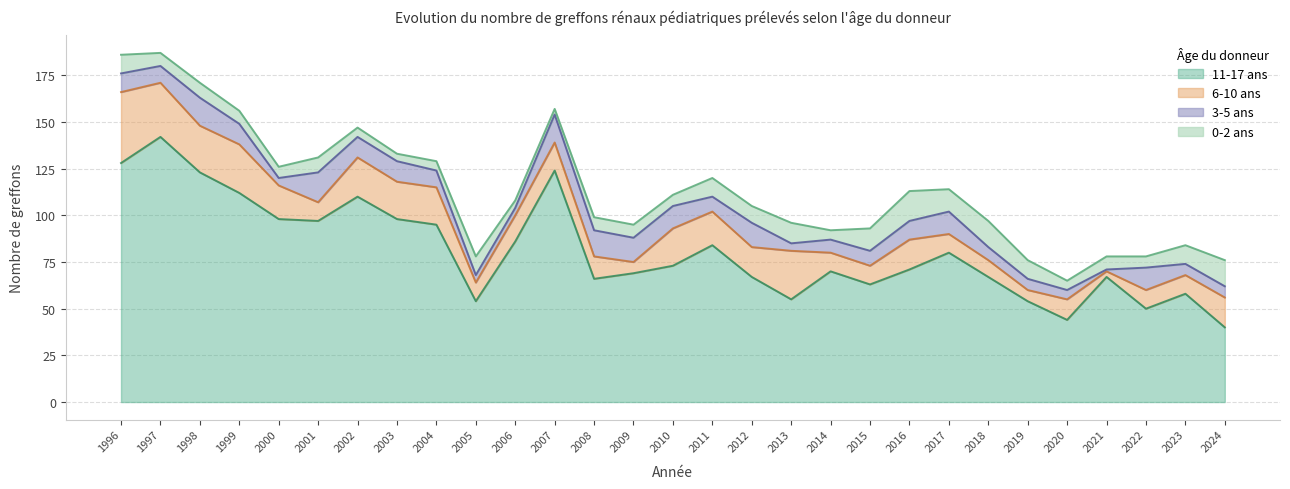

In 6-10 ans, how many points are higher than both neighbors (excluding endpoints)?

7